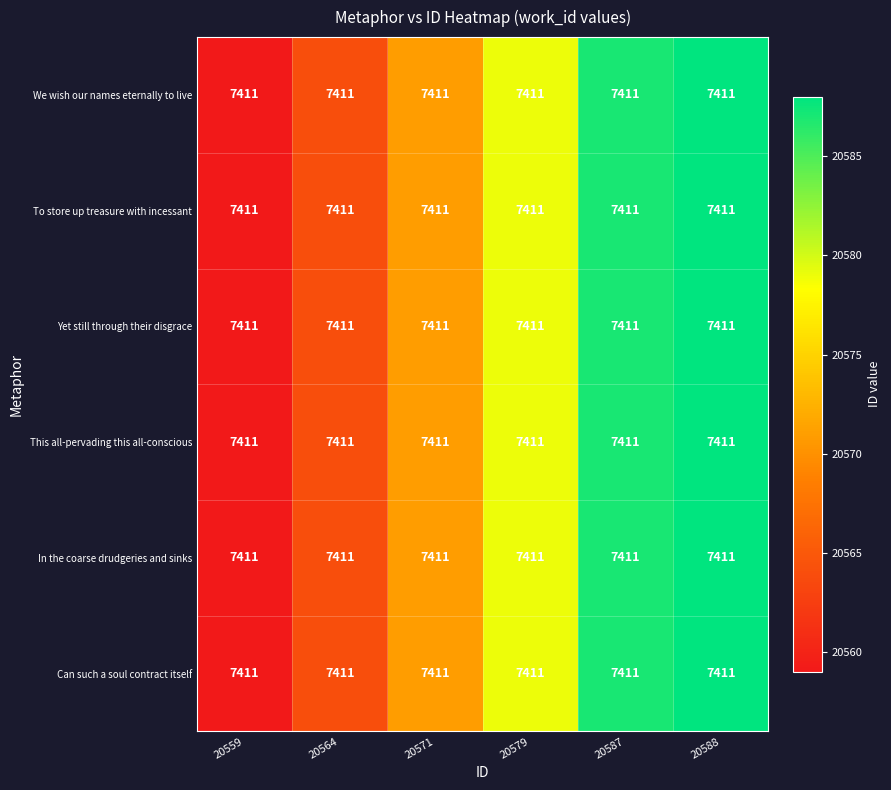

Rank the series by their maximum value, from lowest to highest.

We wish our names eternally to live, To store up treasure with incessant, Yet still through their disgrace, This all-pervading this all-conscious, In the coarse drudgeries and sinks, Can such a soul contract itself